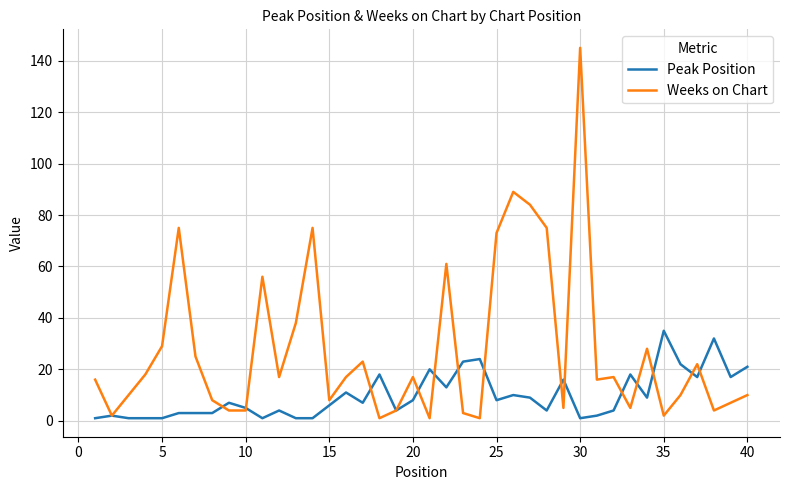

What is the highest value of the Peak Position series?

35